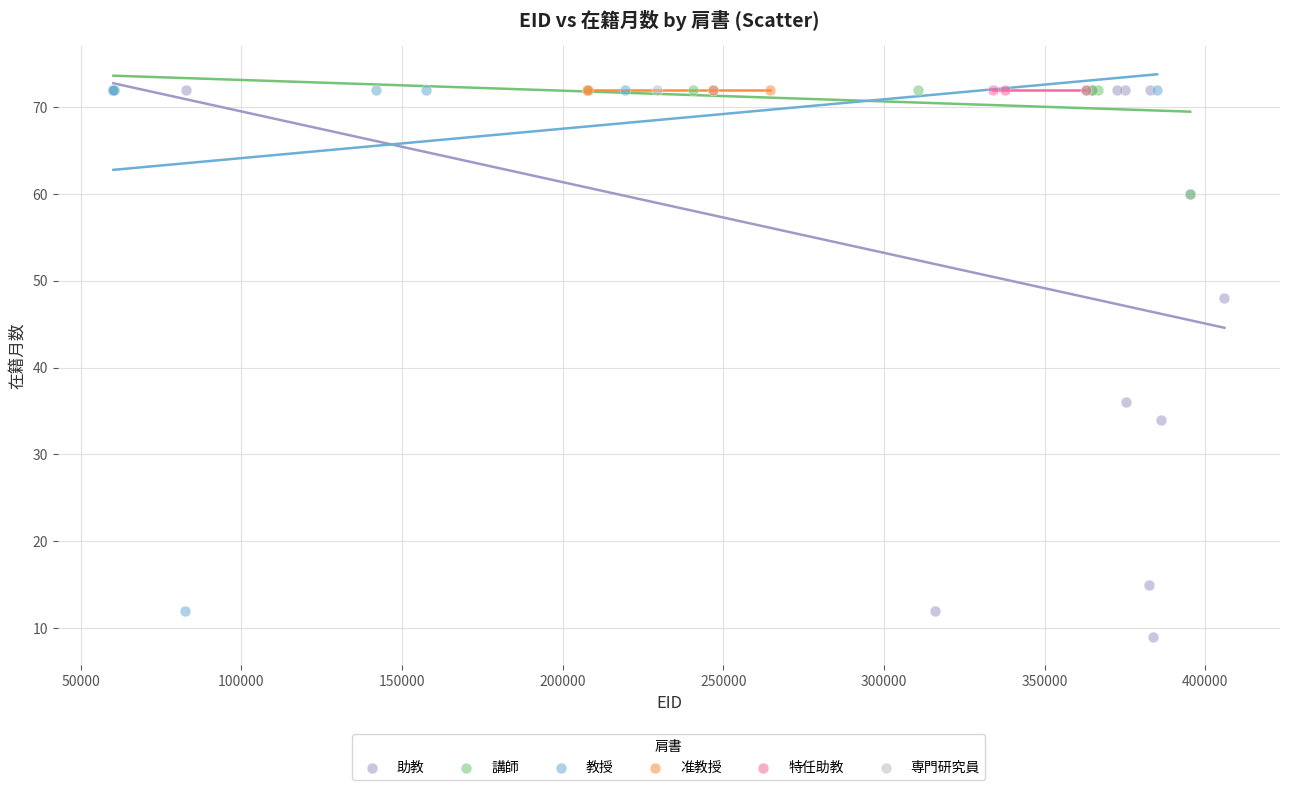

What are all the series names shown in the legend?

助教, 講師, 教授, 准教授, 特任助教, 専門研究員